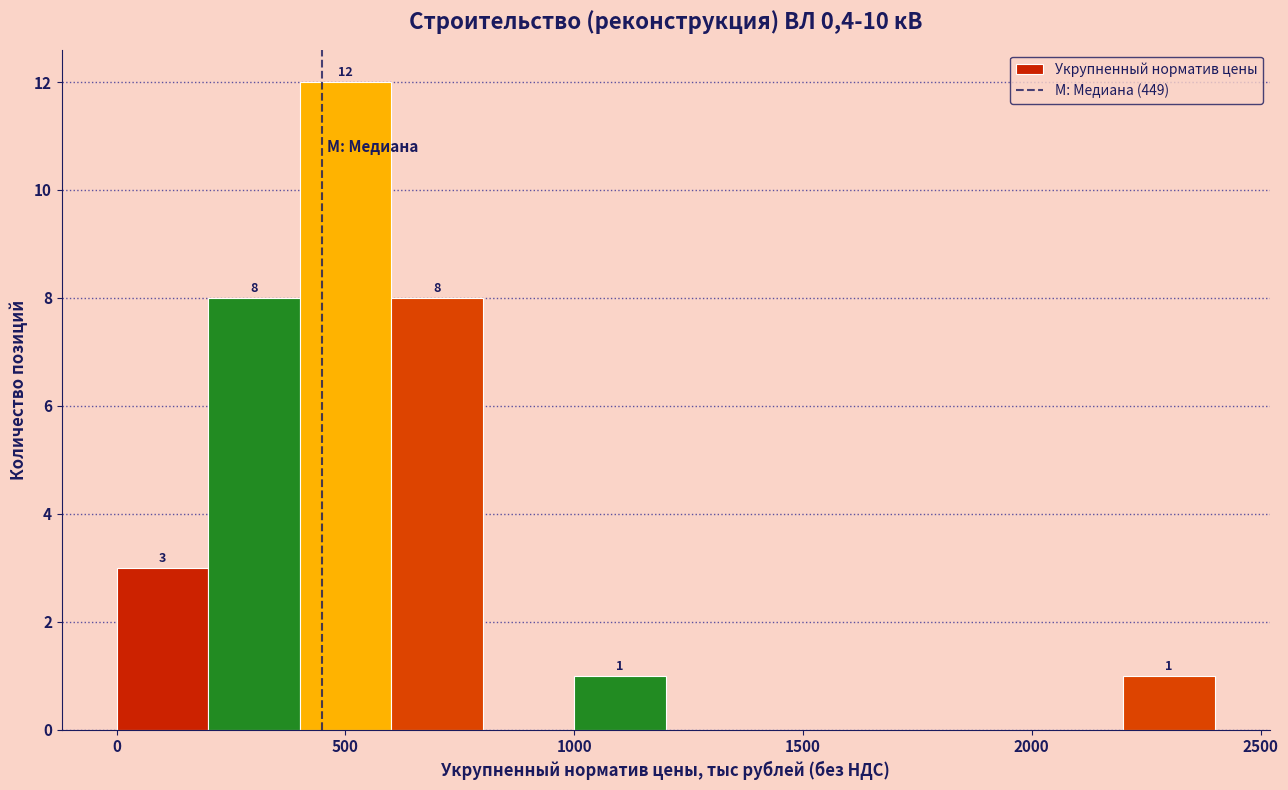

Which range on the x-axis has the tallest bar?

400 to 600